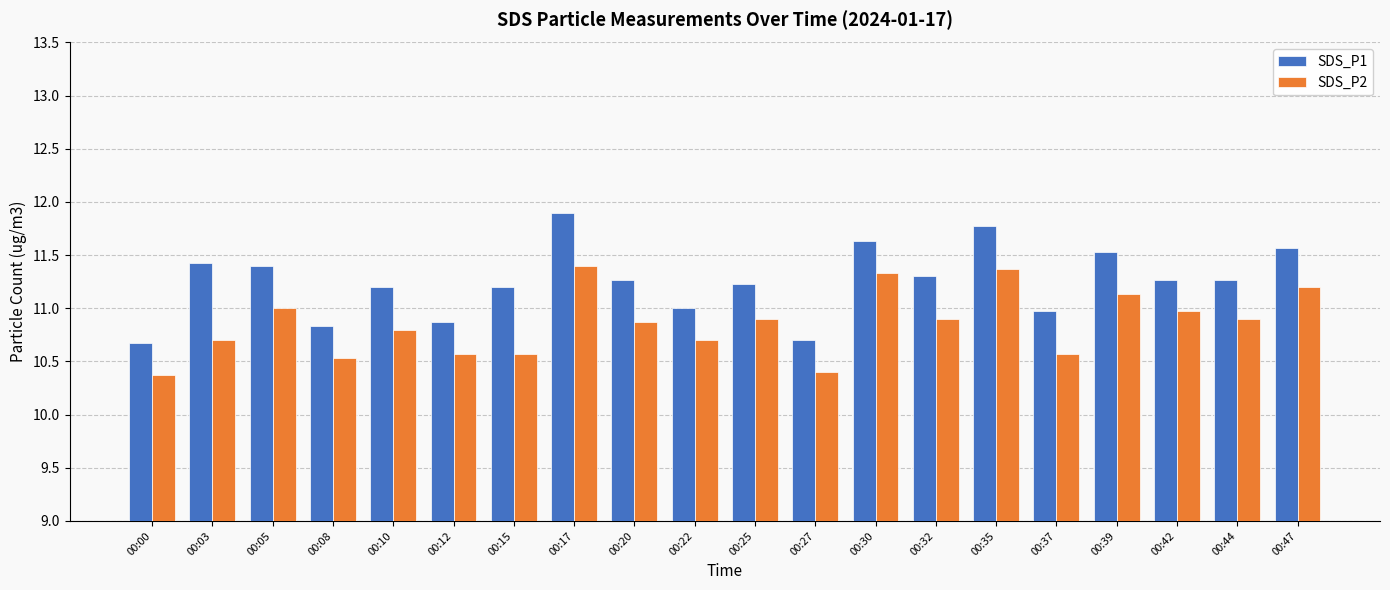

What is the value of the SDS_P1 bar at the 2nd from the left?

11.4